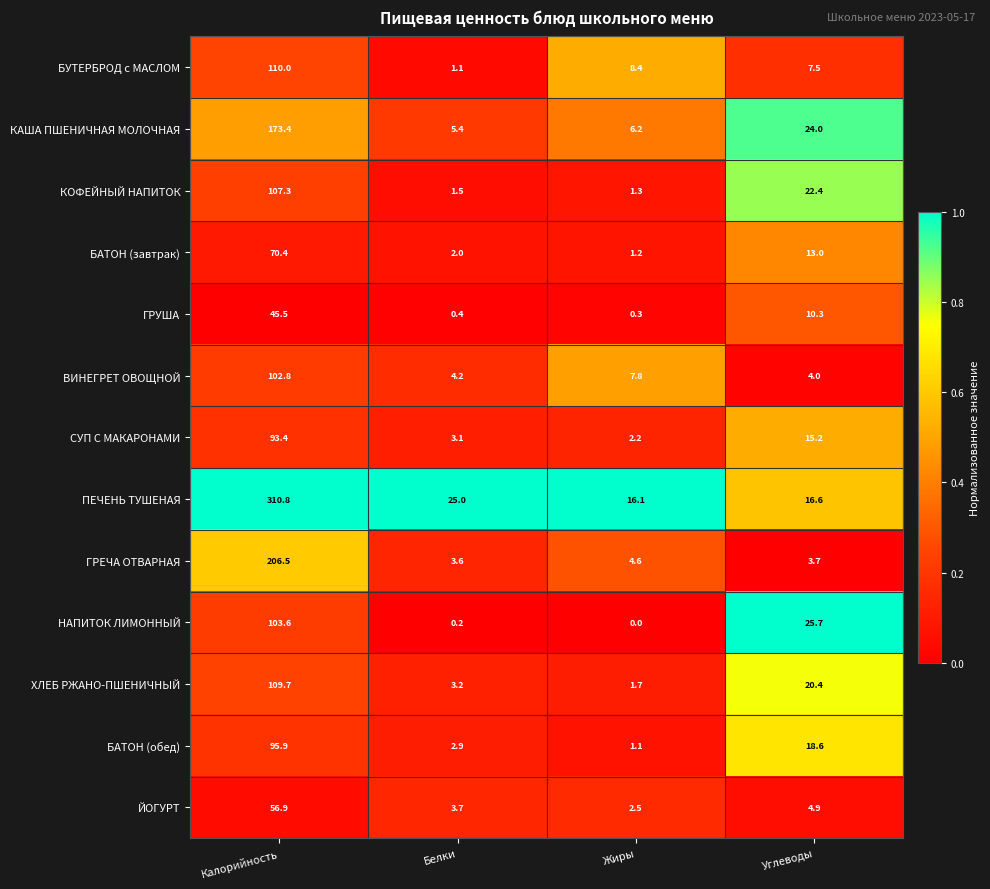

Is it true that БАТОН (завтрак) equals 0.6 at Белки?

False